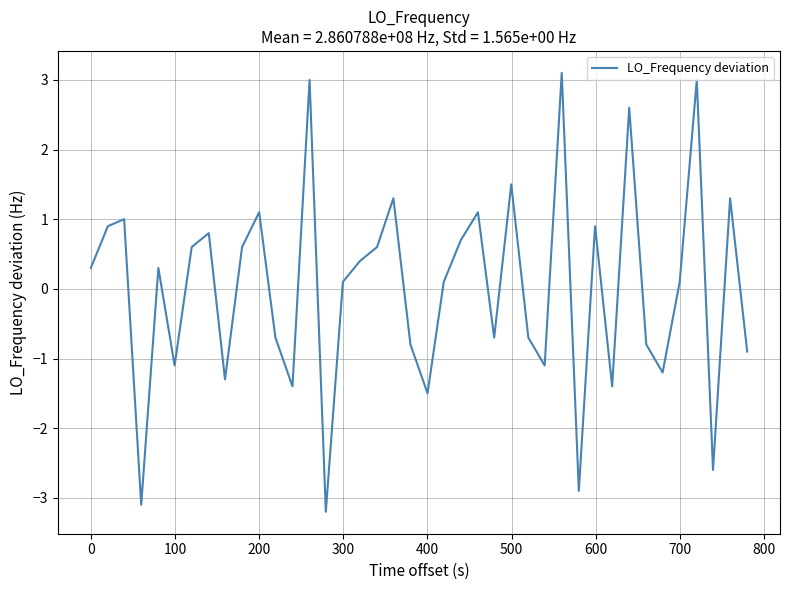

What is the maximum value shown in the chart?

3.1